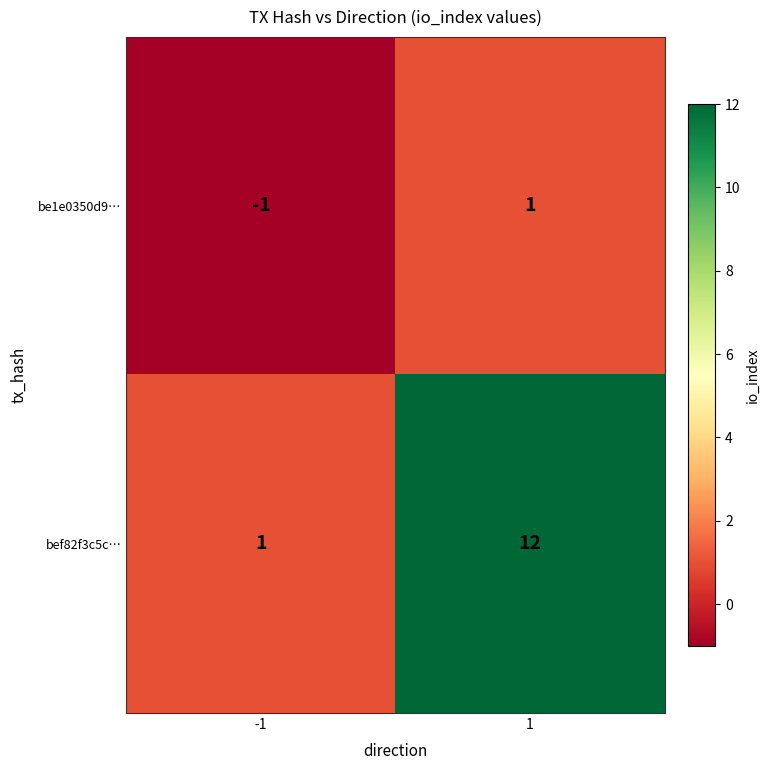

True or false: bef82f3c5c… has a value of 2 at -1.

False